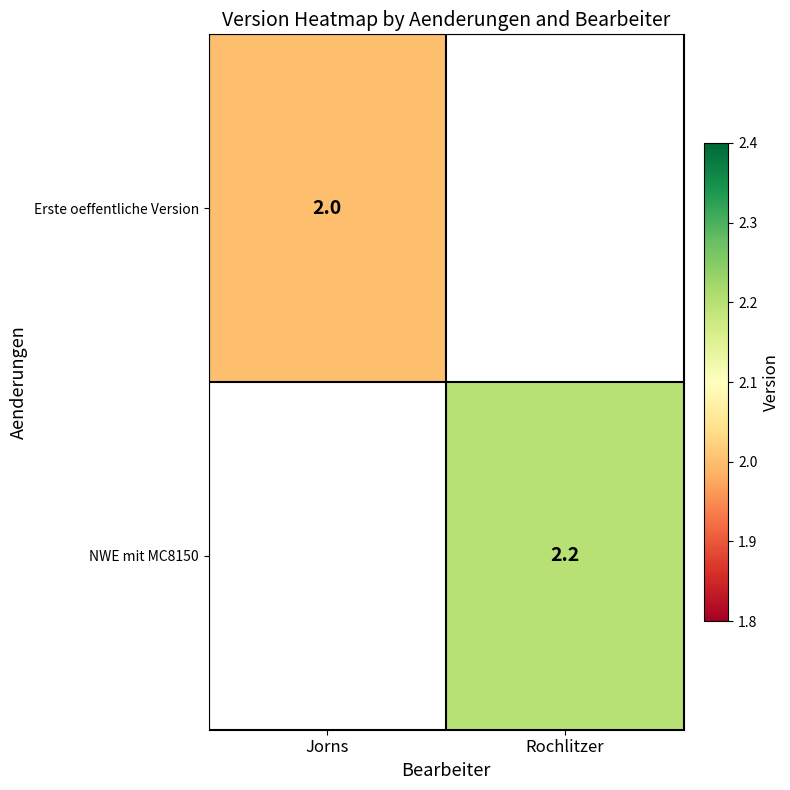

Is it true that NWE mit MC8150 equals 2.2 at Rochlitzer?

True